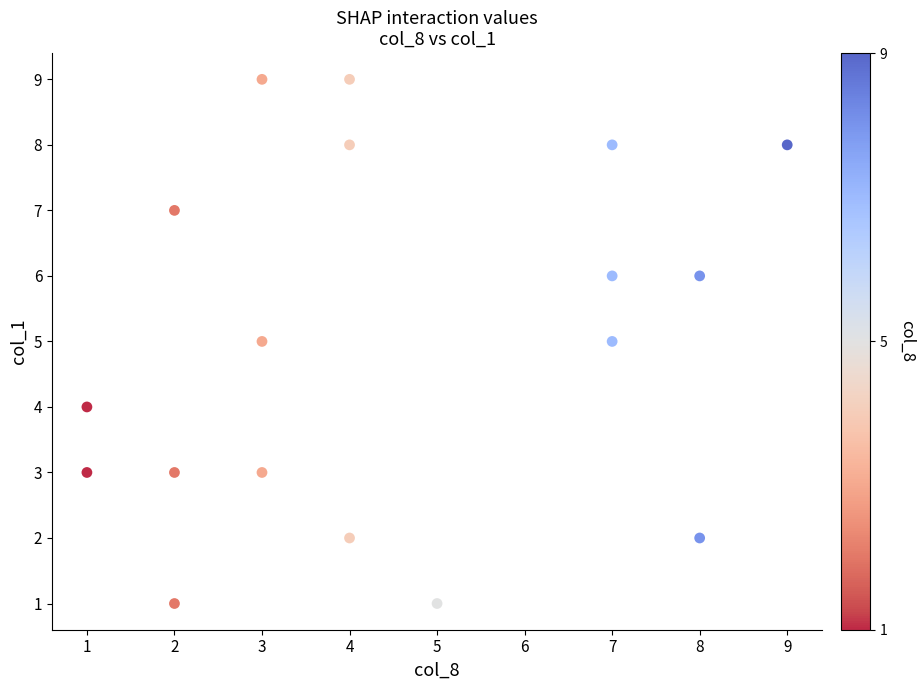

What is the range of X values (max minus min)?

8